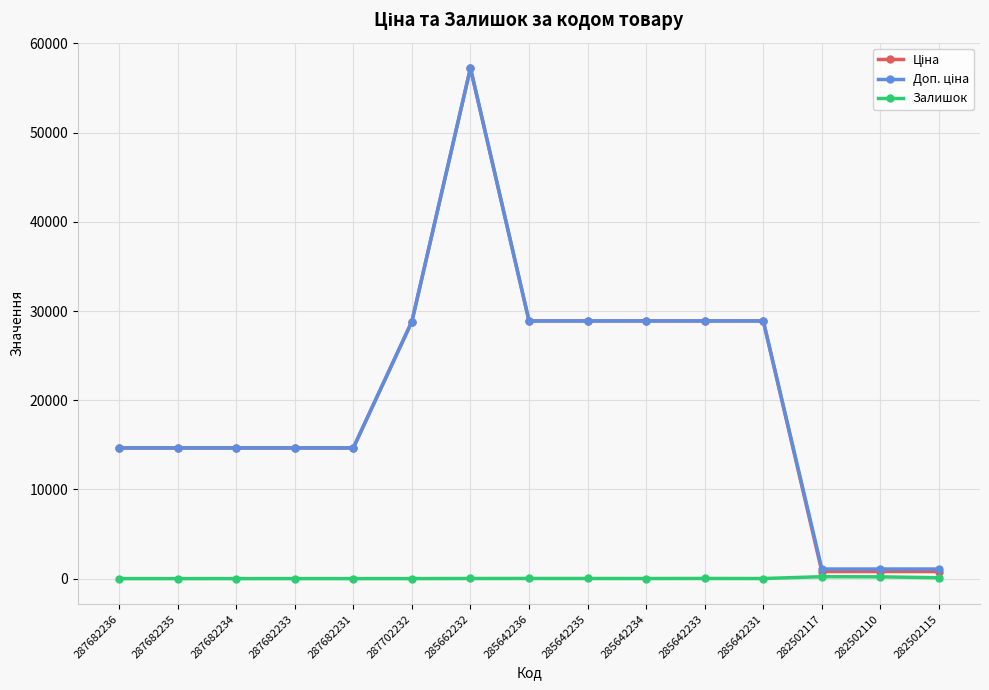

How many categories are shown in the chart?

15